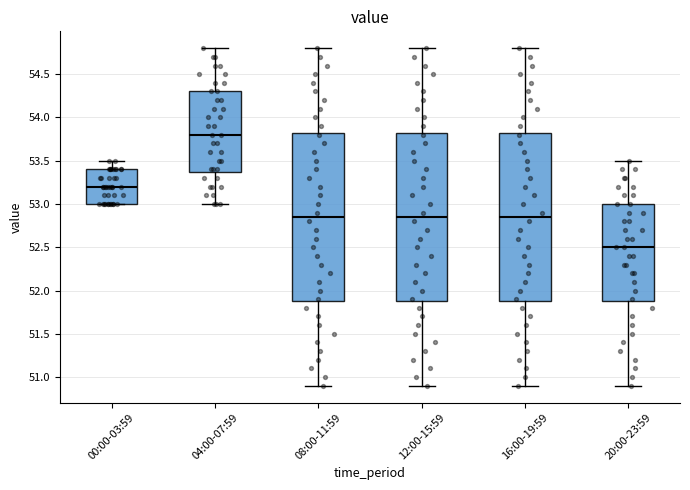

Where does the upper whisker of the box for 12:00-15:59 end on the y-axis? The values are not printed on the chart, so give them approximately, as read against the axis.

54.80